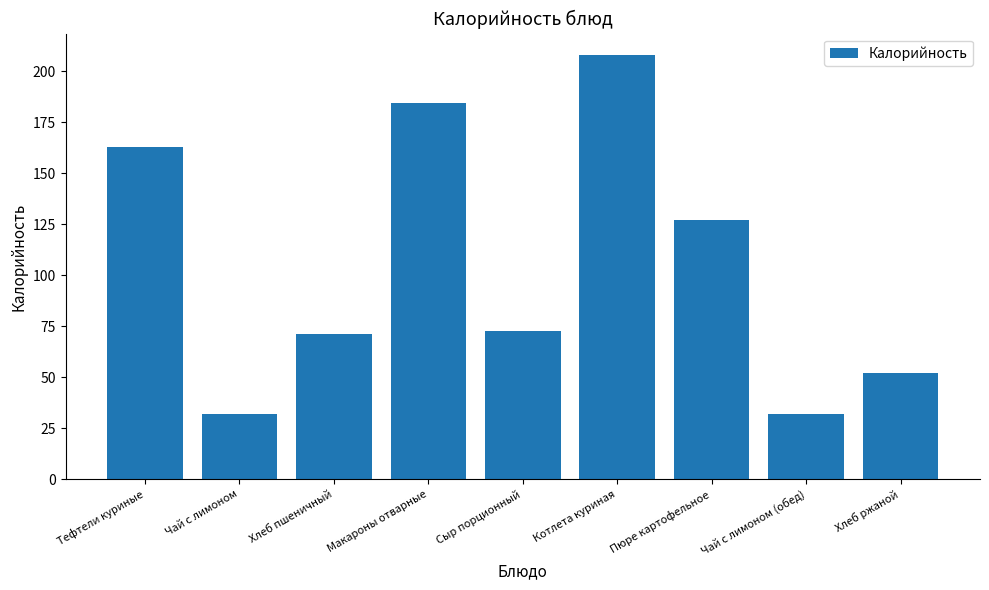

What is the ratio of the value at Тефтели куриные to the value at Чай с лимоном (обед)?

5.1